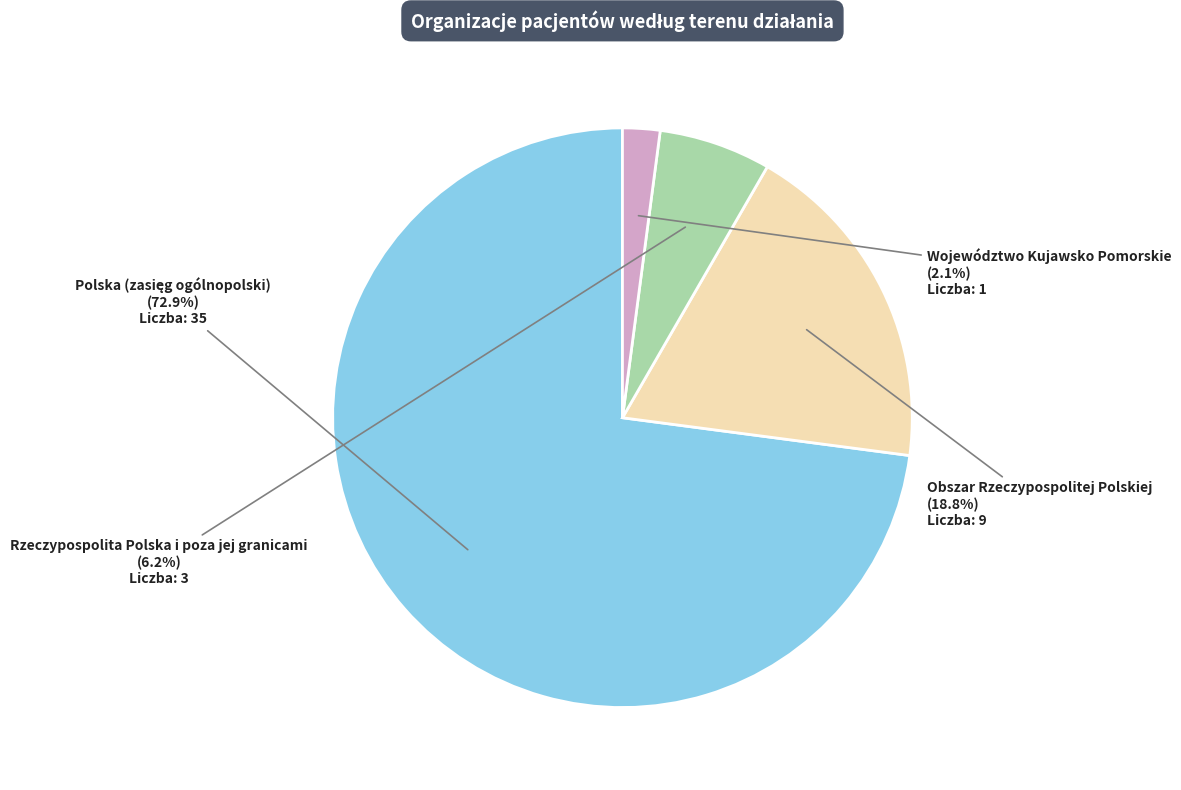

To the nearest percent, what is the difference between the Obszar Rzeczypospolitej Polskiej and Rzeczypospolita Polska i poza jej granicami slice percentages?

13%